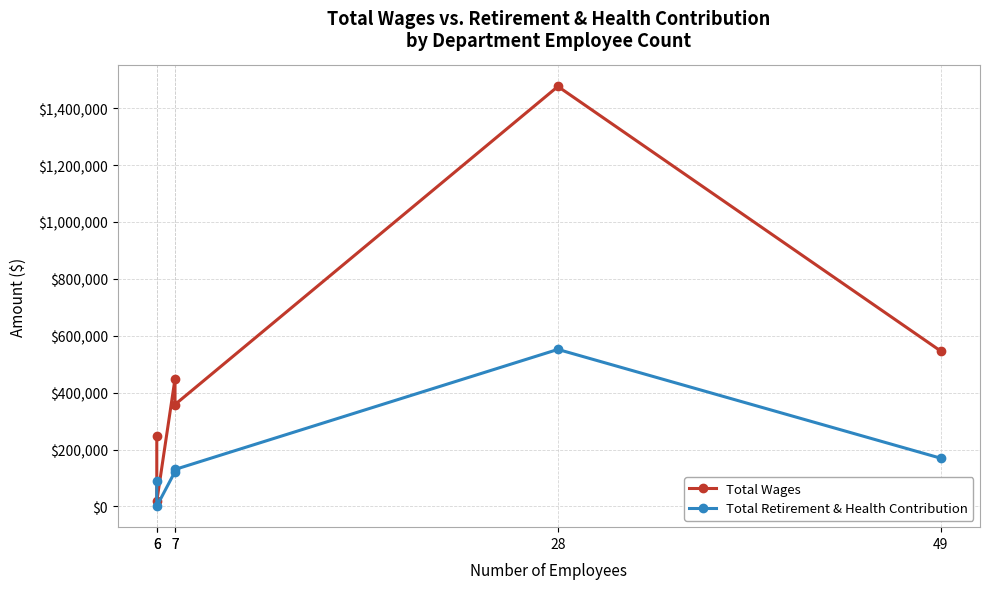

List the labels in order of Total Wages value, smallest first.

6, 6, 7, 7, 49, 28